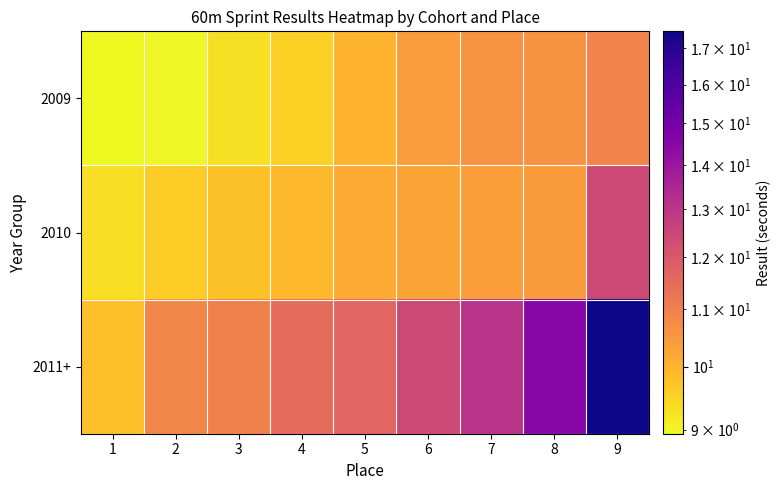

Reading left to right, extract all data points from this chart.

2009: 1=8.9	2=9.0	3=9.3	4=9.5	5=10.0	6=10.4	7=10.6	8=10.6	9=10.9
2010: 1=9.3	2=9.6	3=9.8	4=9.9	5=10.2	6=10.3	7=10.4	8=10.4	9=12.4
2011+: 1=9.8	2=10.9	3=11.0	4=11.5	5=11.7	6=12.4	7=13.1	8=14.5	9=17.5